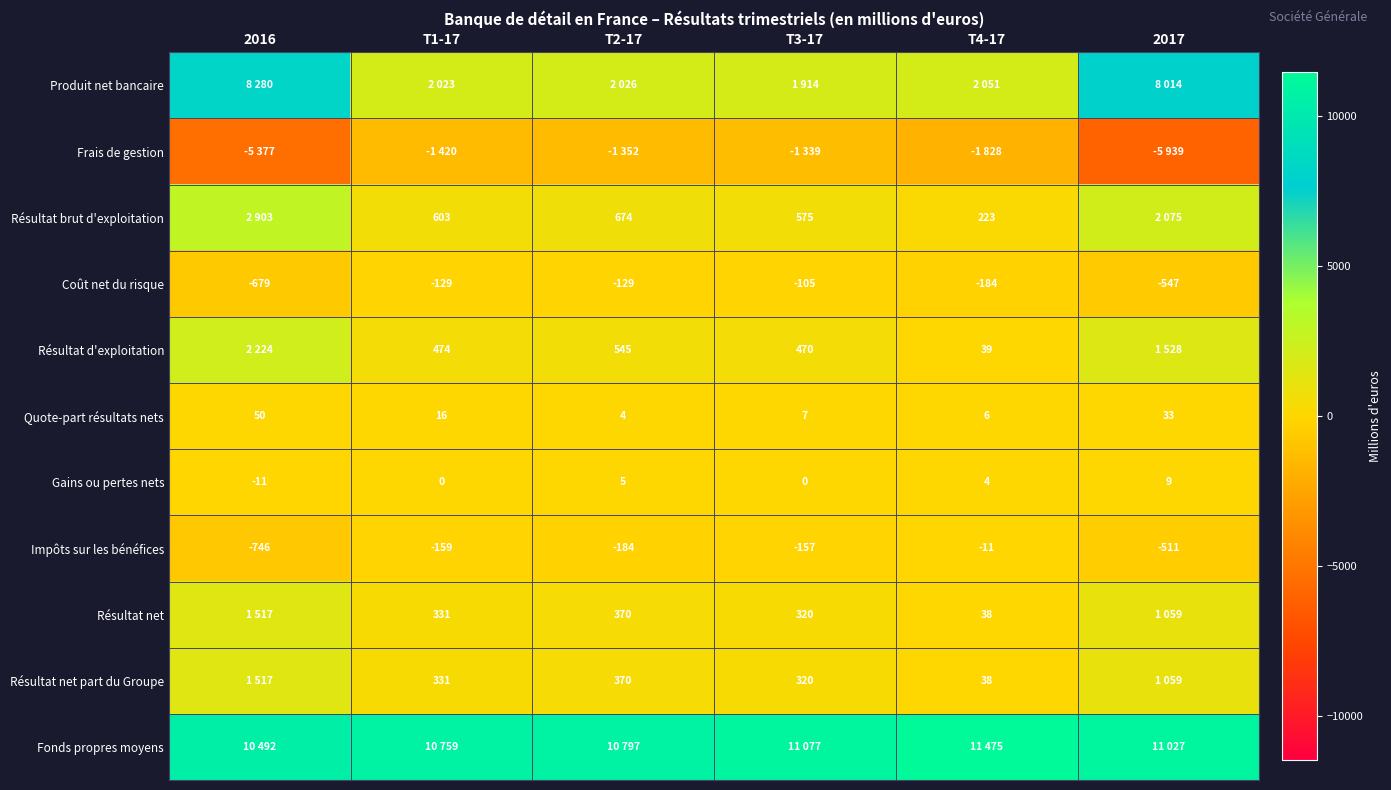

What is the minimum value for Gains ou pertes nets?

-11